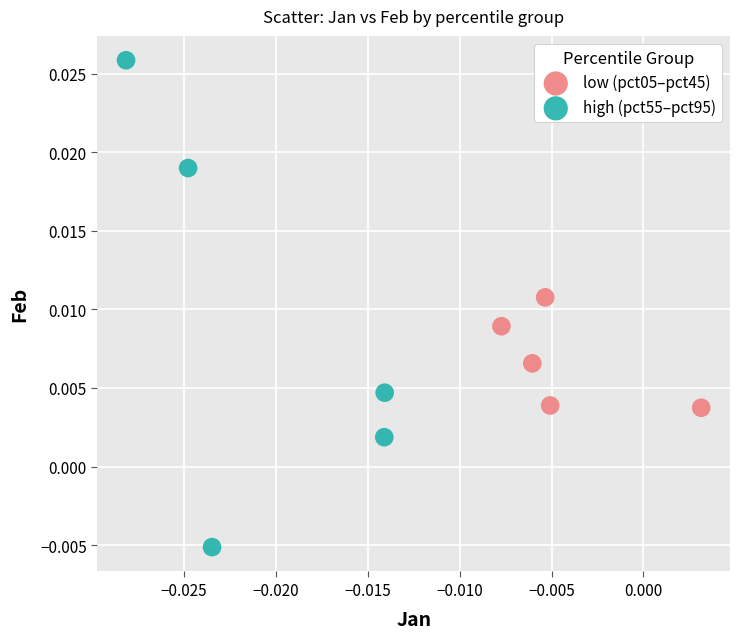

Which series contains the lowest Y value?

high (pct55–pct95)